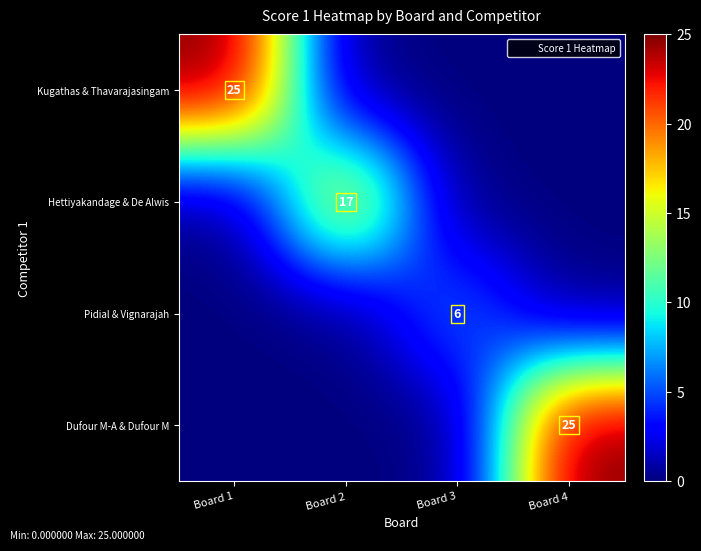

How many data points does each series have?

4